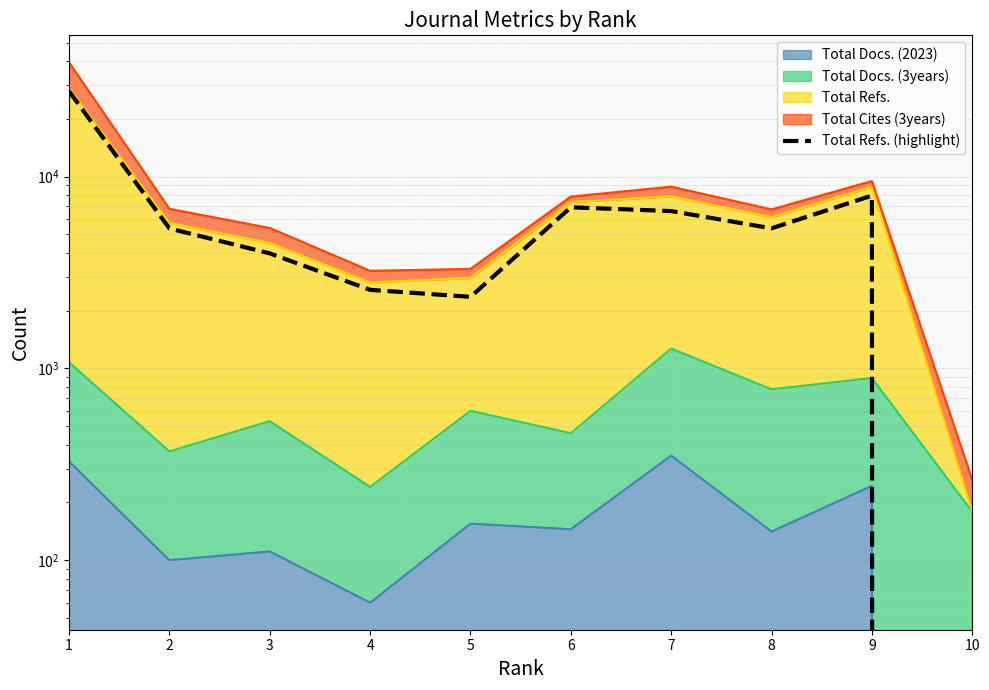

Between 3 and 6, which is larger?

6